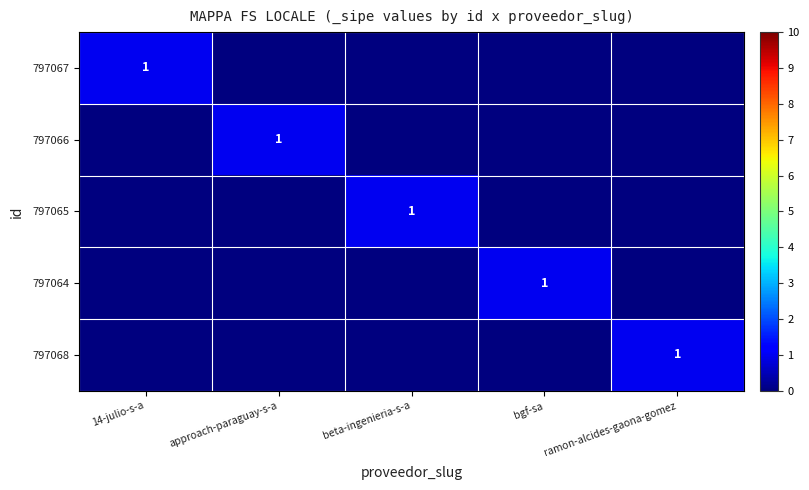

At which label does 797065 reach its minimum?

14-julio-s-a